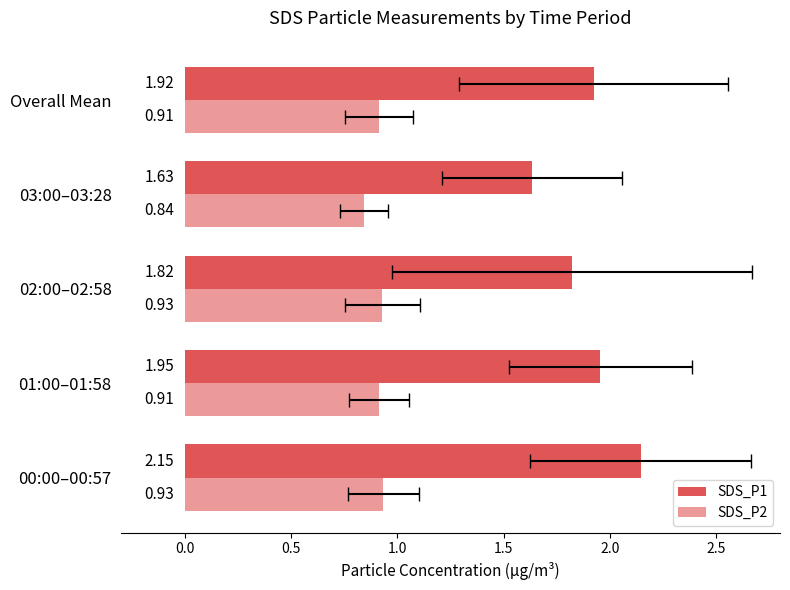

The value of SDS_P1 at 00:00–00:57 is 3.5. True or false?

False